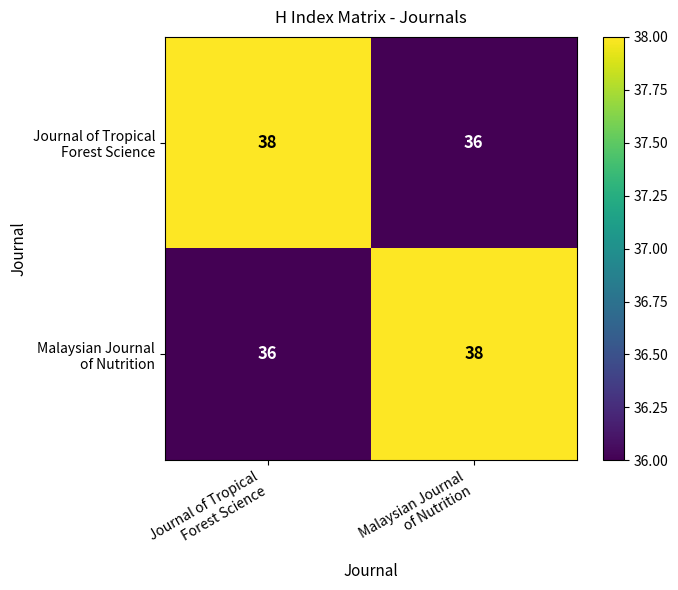

What is the smallest value displayed?

36